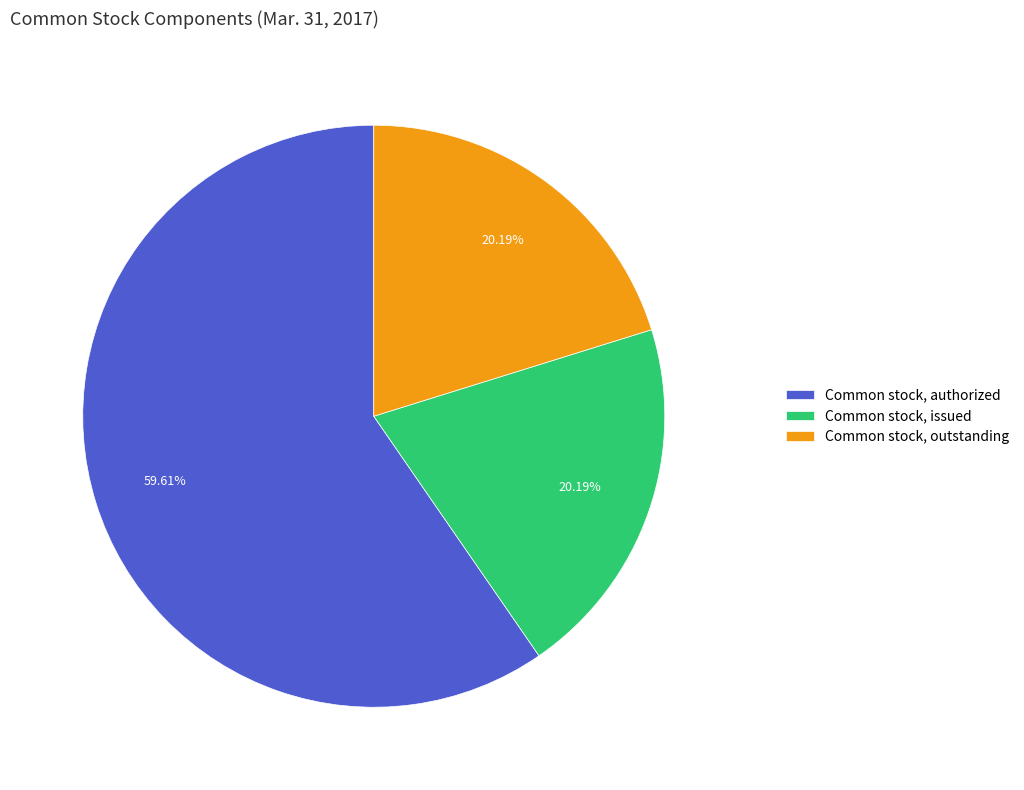

True or false: Common stock, outstanding accounts for 29% of the total.

False